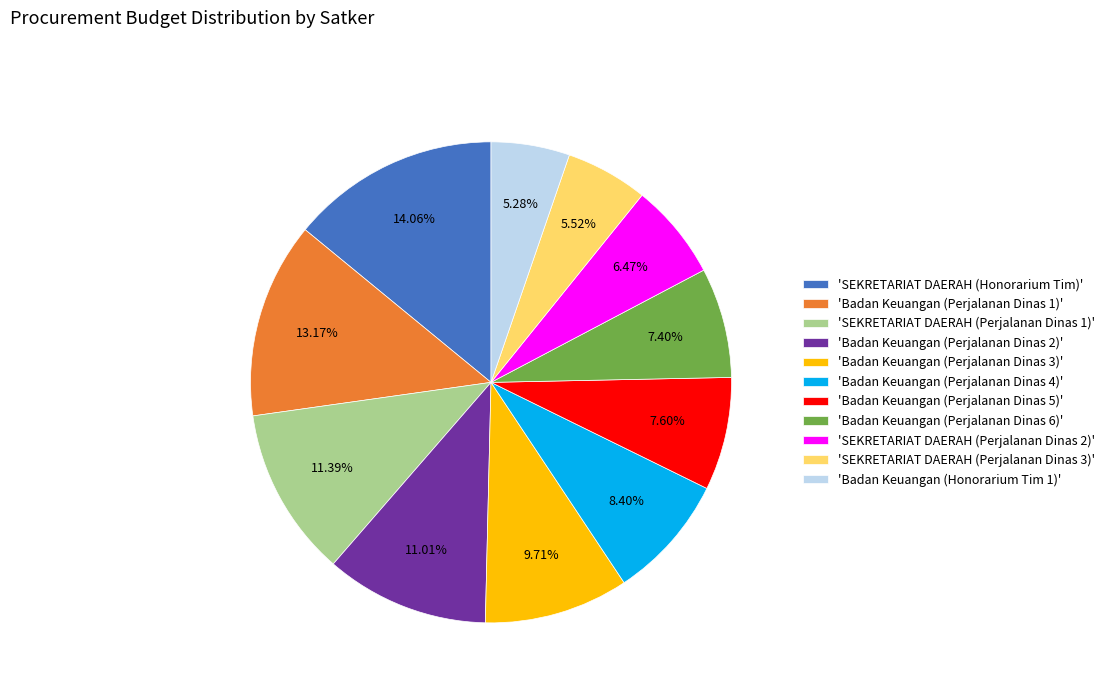

What is the largest slice in the pie chart?

'SEKRETARIAT DAERAH (Honorarium Tim)'